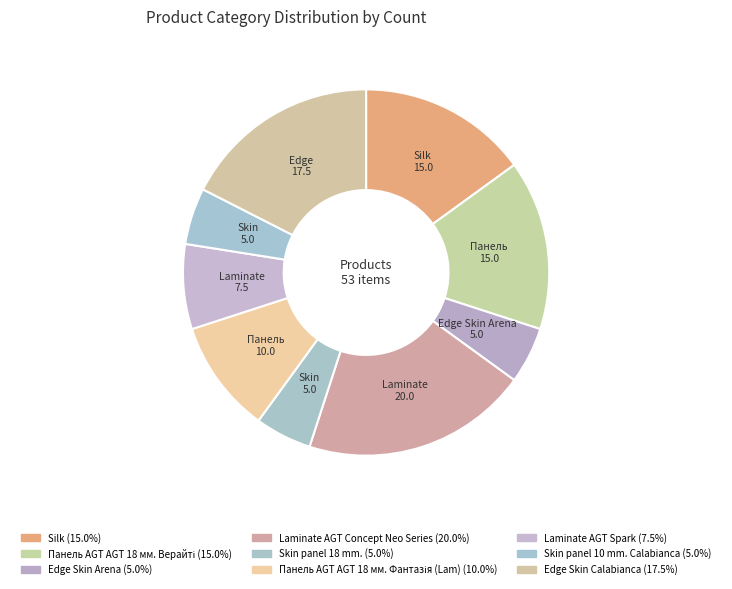

Which slice is the smallest?

Edge Skin Arena